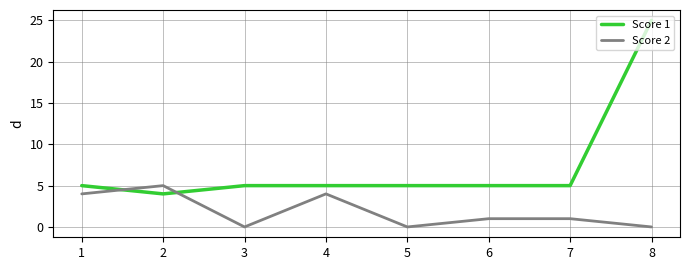

The Score 2 series shows 0 at 8. True or false?

True